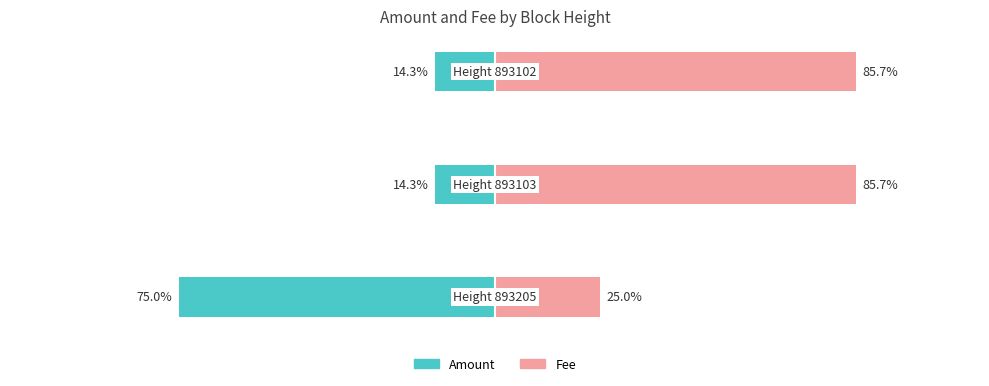

How many groups of bars are there?

3